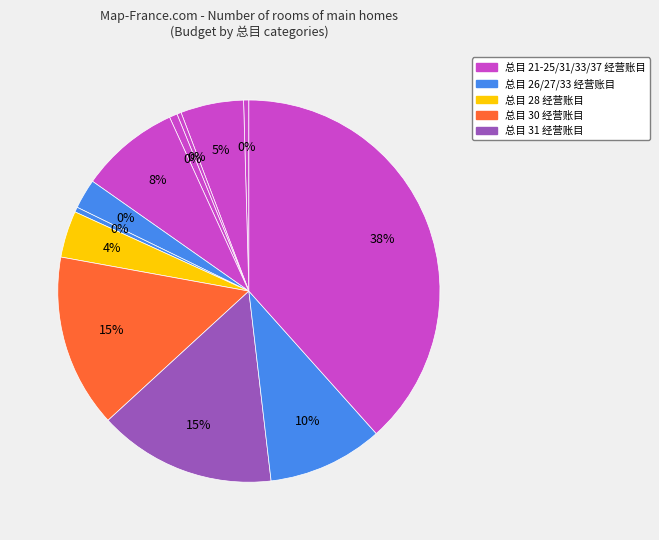

Rank the categories by value from highest to lowest.

37, 31, 30, 33, 25, 22, 28, 26, 24, 21, 27, 23